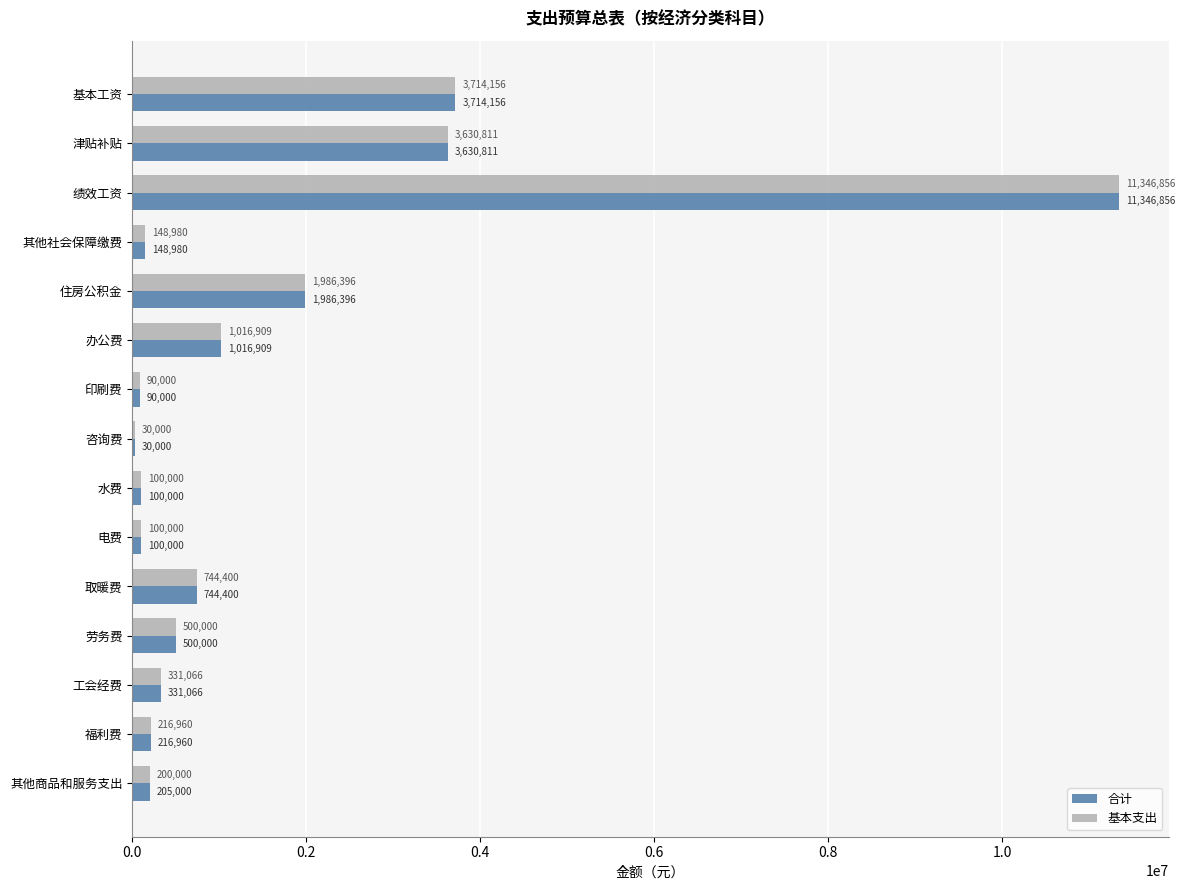

What is the sum of the 基本支出 values at 取暖费 and 印刷费?

834400.0